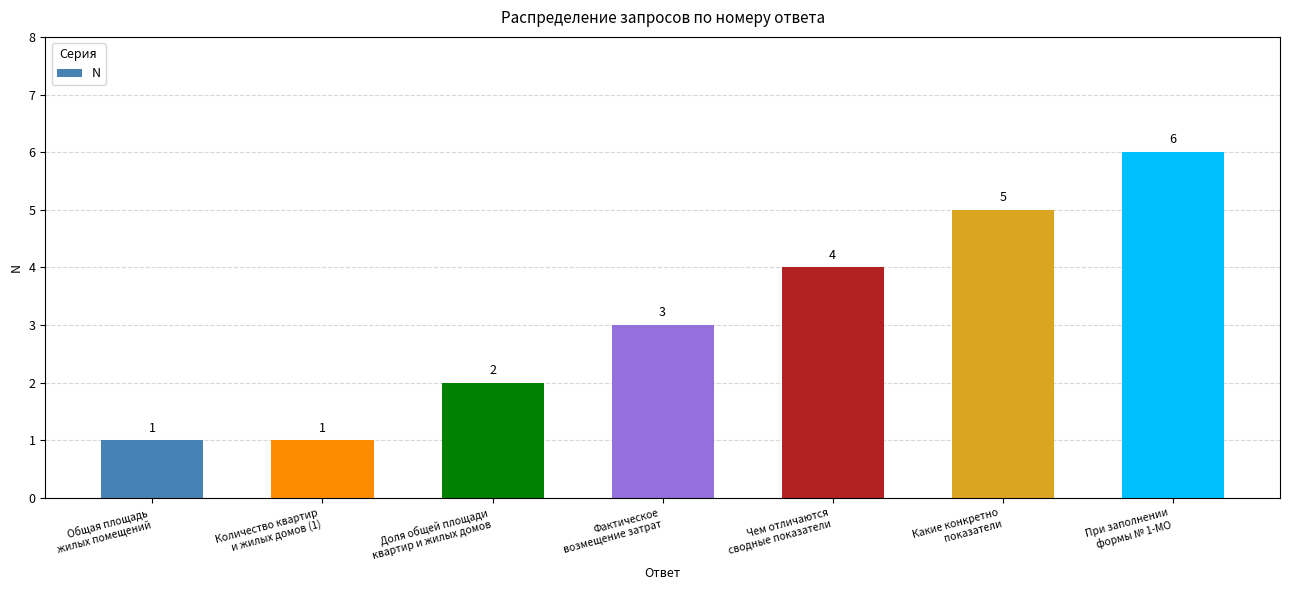

Which label corresponds to the largest value in the chart?

При заполнении
формы № 1-МО